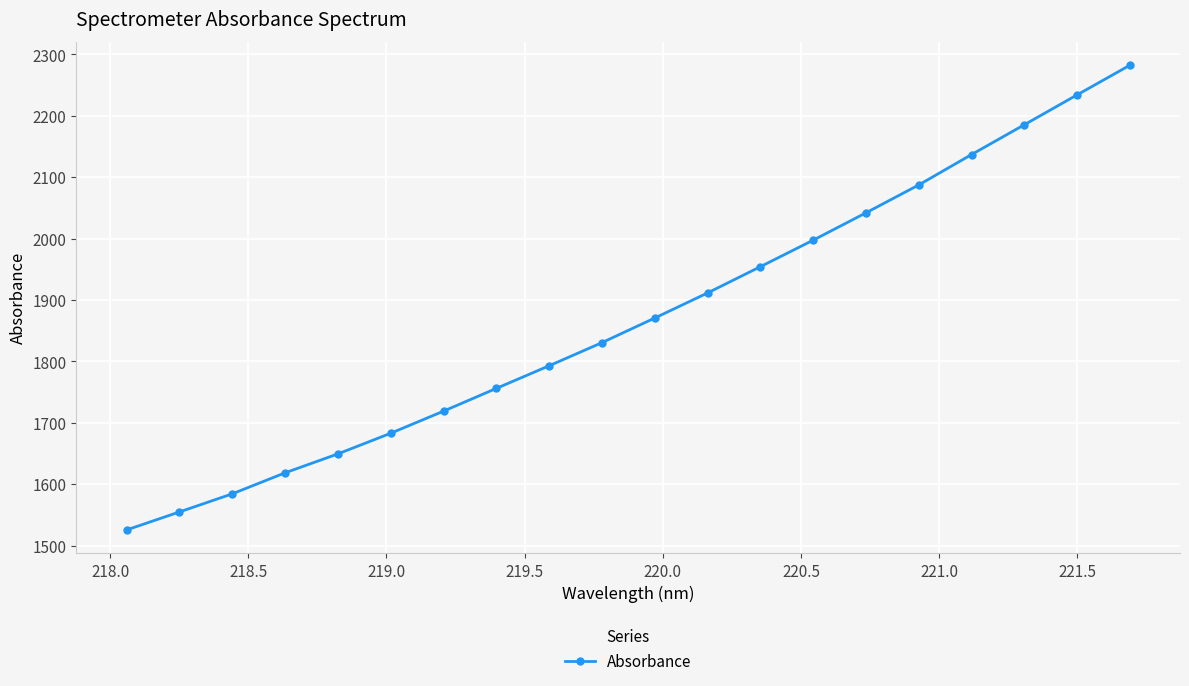

How many categories are shown in the chart?

20